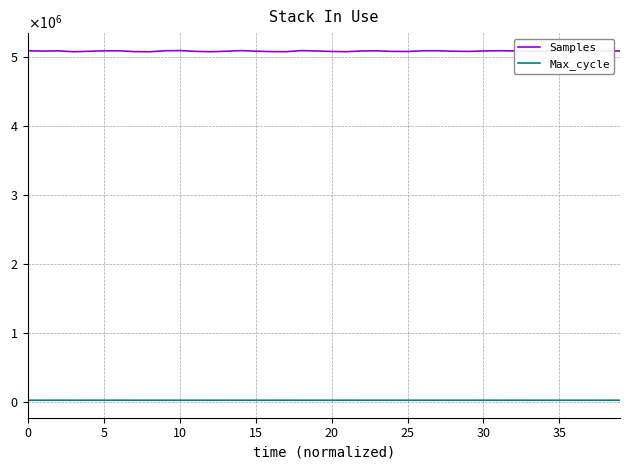

What are all the series names shown in the legend?

Samples, Max_cycle